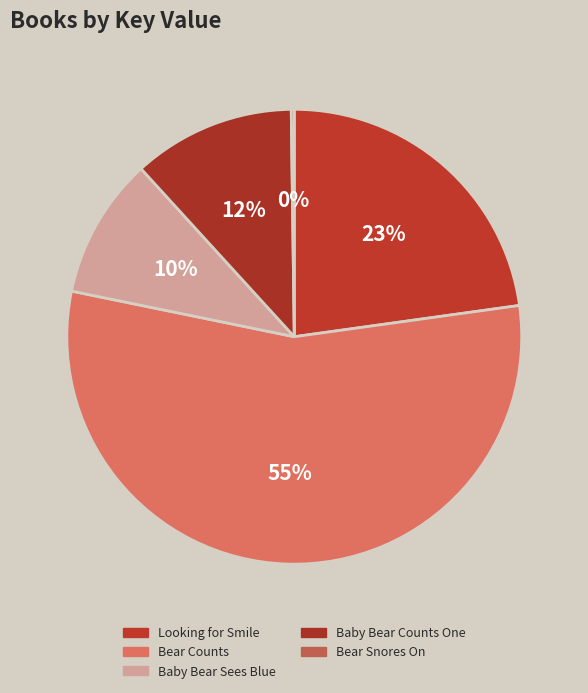

The Baby Bear Counts One slice represents 1% of the pie. True or false?

False